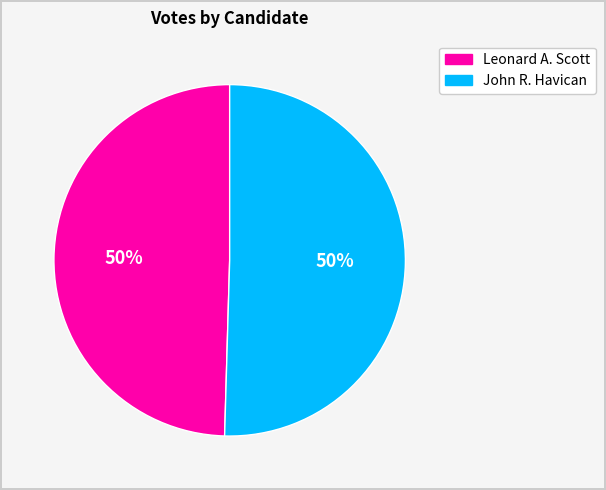

To the nearest percent, what is the average slice percentage?

50%